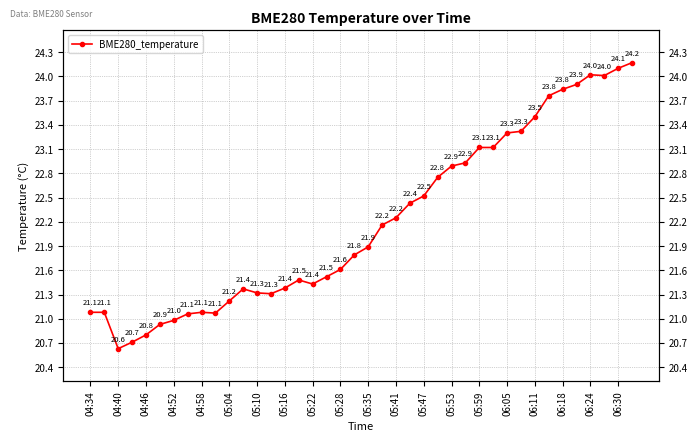

How many values exceed 21?

35